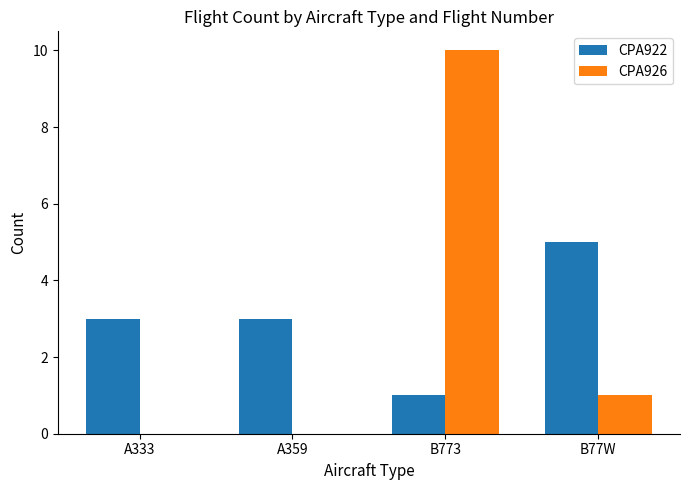

At which category is the sum across all series the highest?

B773